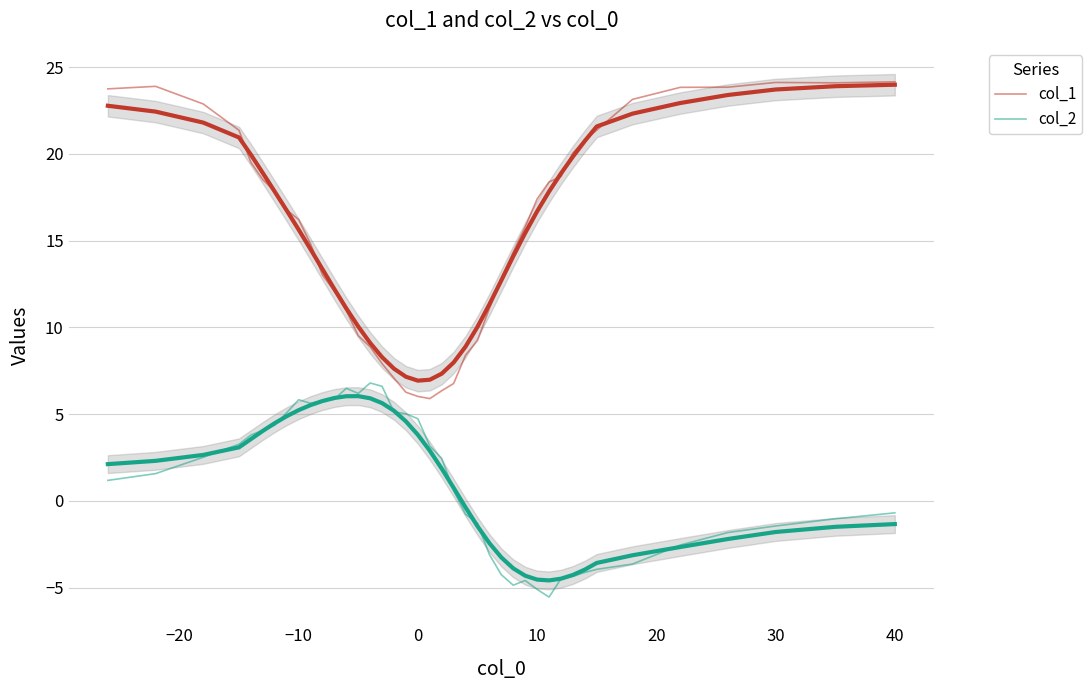

True or false: col_2 and col_1 cross at least once.

False